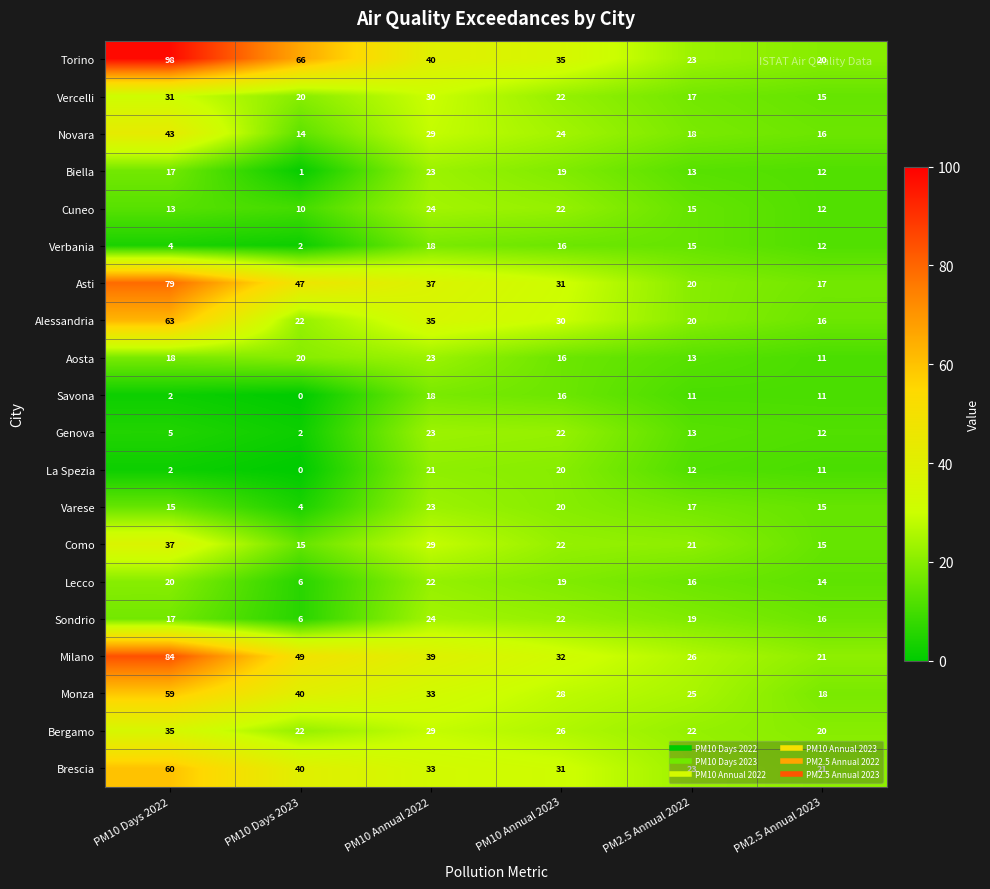

What is the sum of the Vercelli values at PM2.5 Annual 2023 and PM10 Days 2022?

46